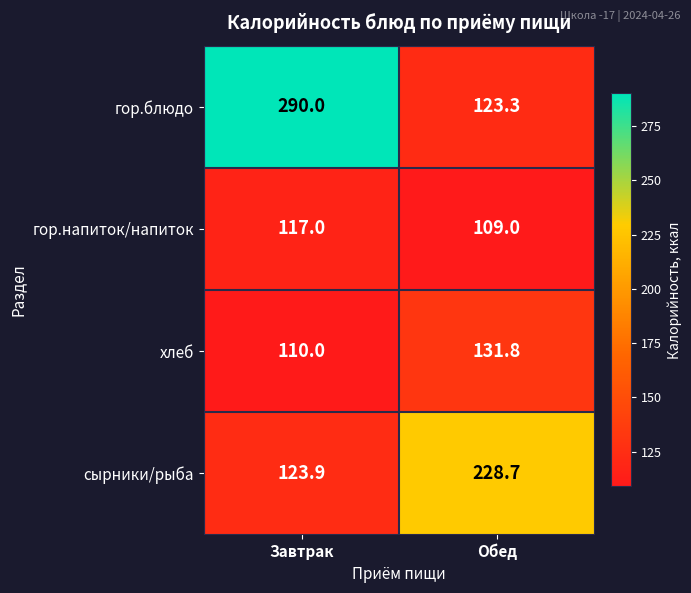

What is the difference between the highest and lowest values at Завтрак?

180.0